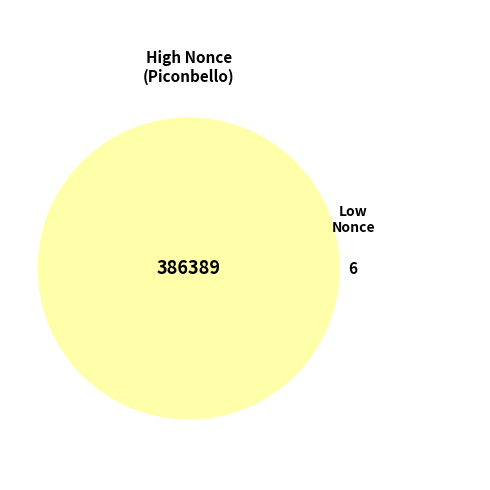

The 351670 slice represents 18% of the pie. True or false?

False